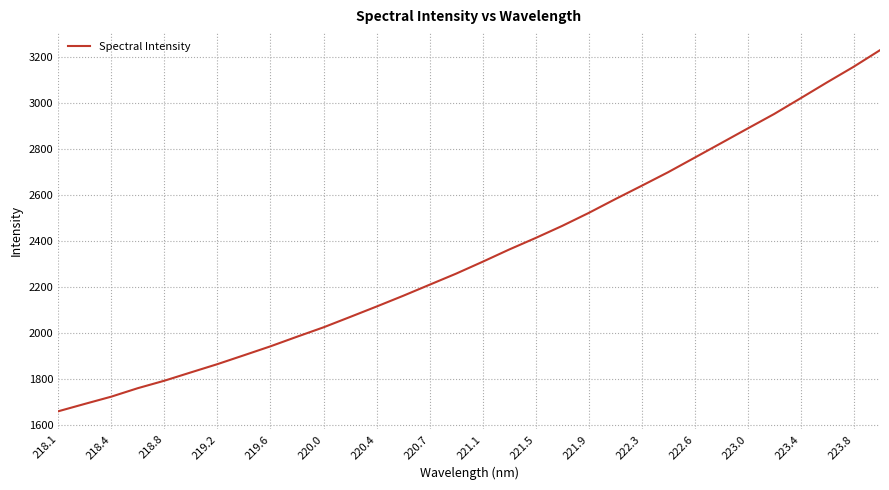

Does the chart have visible grid lines?

Yes